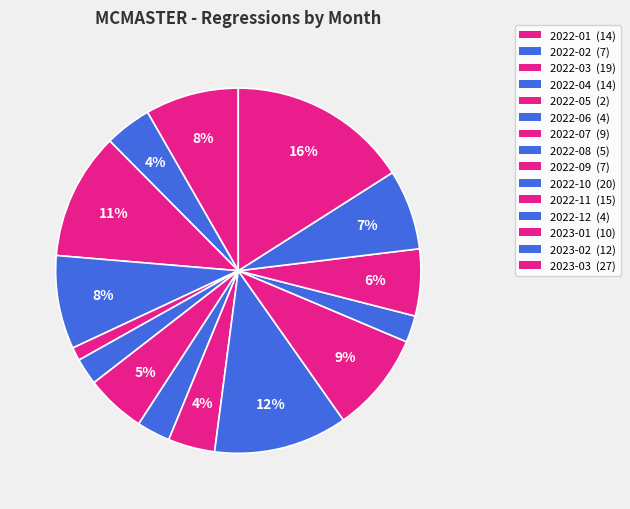

How many segments does this pie chart have?

15